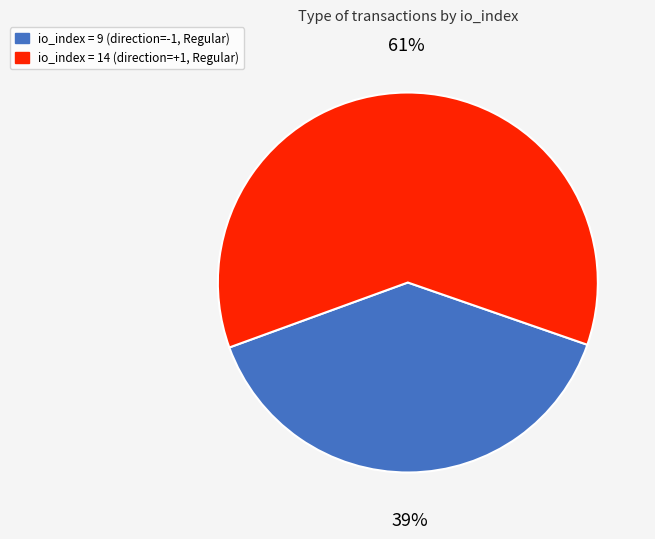

Combined, do io_index = 9 (direction=-1, Regular) and io_index = 14 (direction=+1, Regular) account for over 50%?

Yes